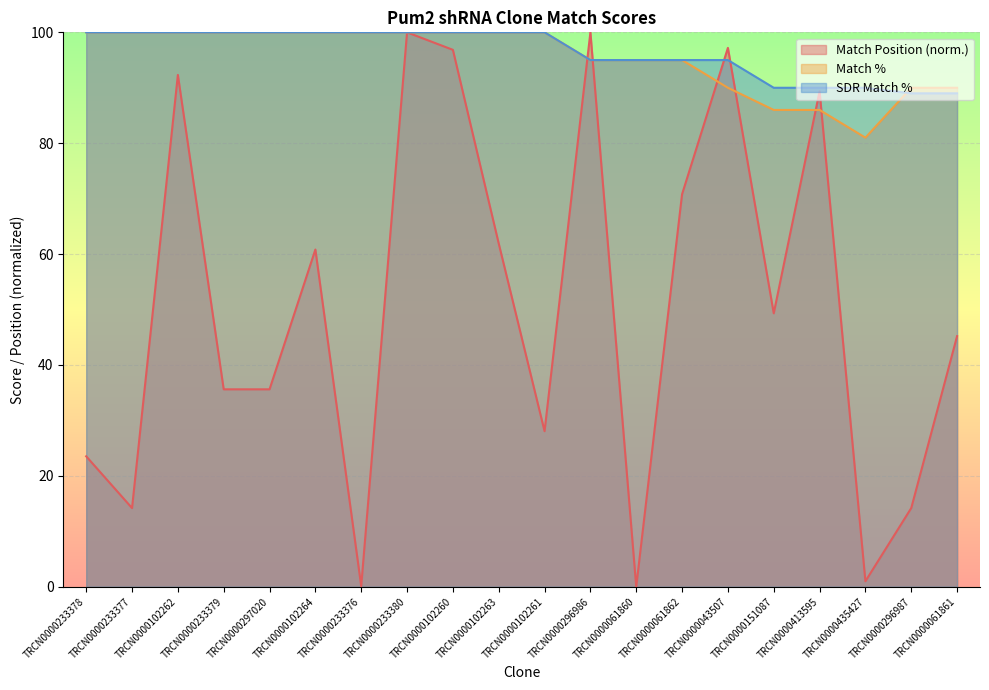

In Match %, how many points are lower than both neighbors (excluding endpoints)?

1